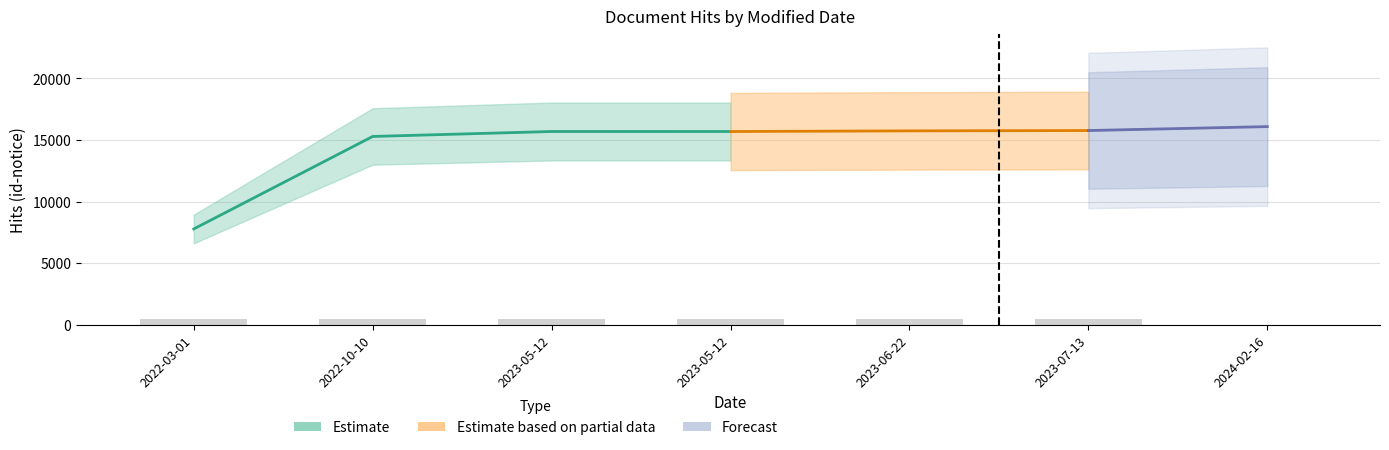

At 2023-05-12, list the series in order from largest to smallest.

Estimate, Estimate based on partial data, Forecast